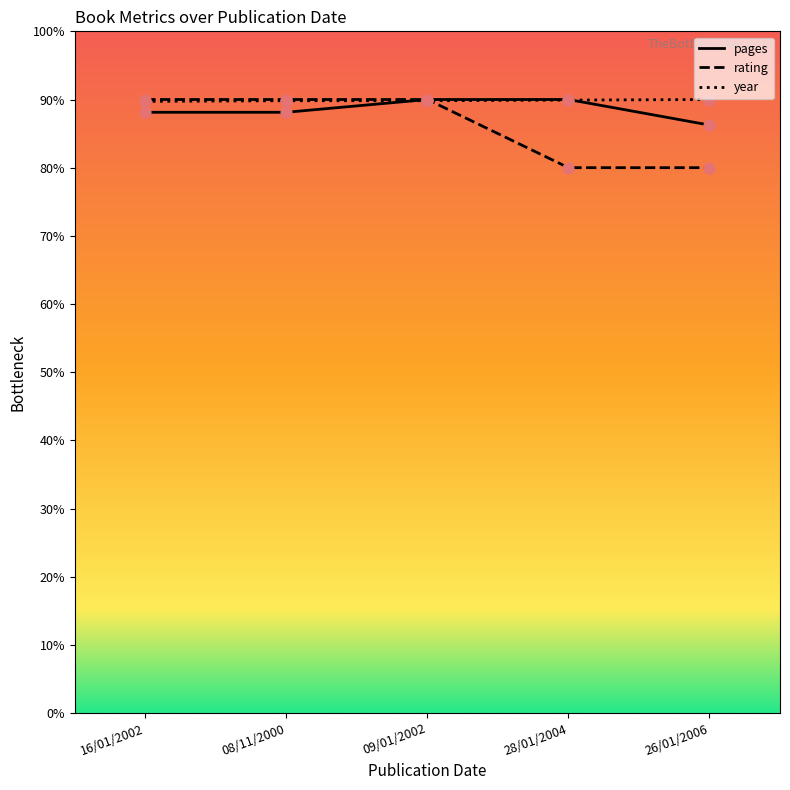

At how many categories does at least one series exceed 8?

5